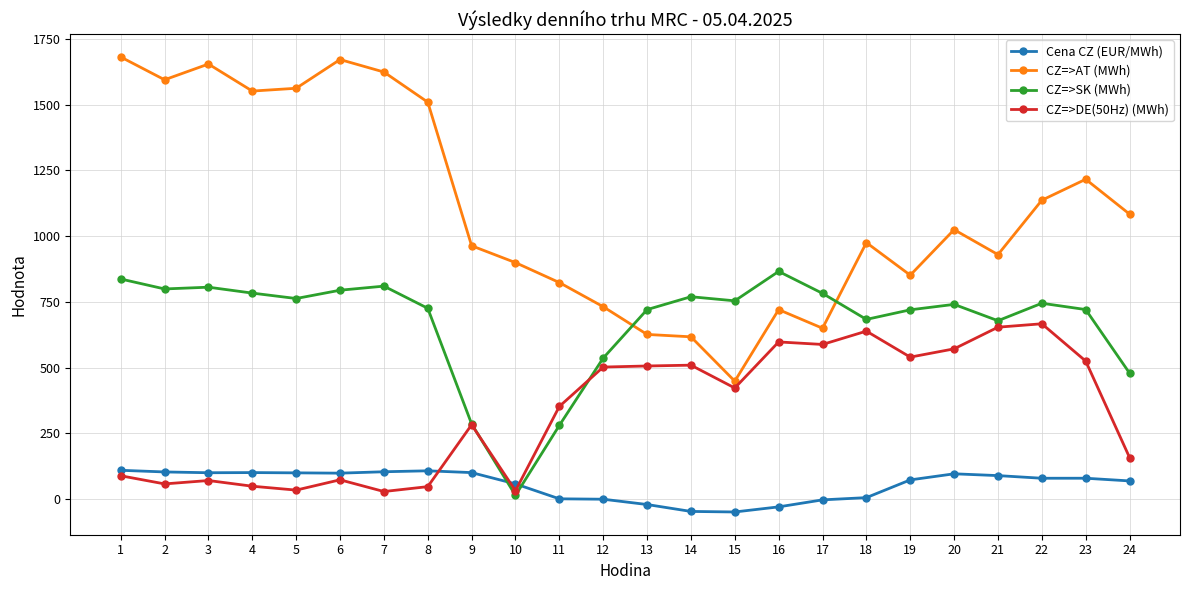

How many times do CZ=>SK (MWh) and Cena CZ (EUR/MWh) cross each other?

2